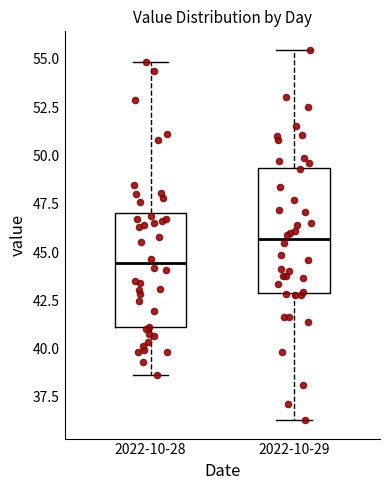

Comparing the boxes themselves (not the whiskers), which one is the tallest?

2022-10-29